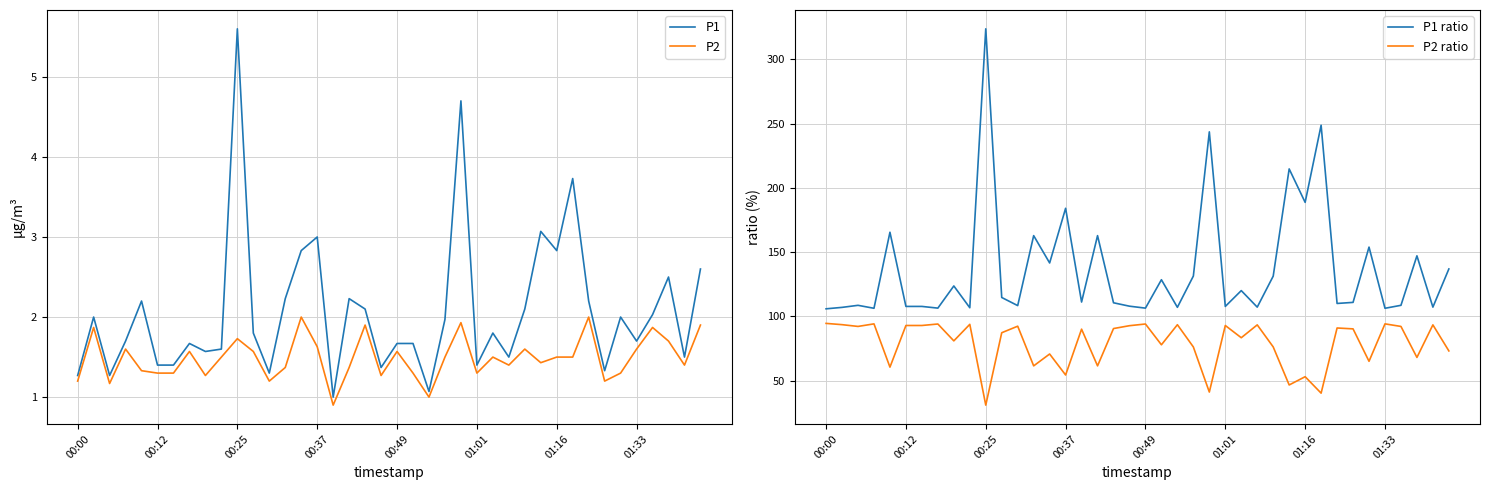

What is the average value of the P1 ratio series?

137.2